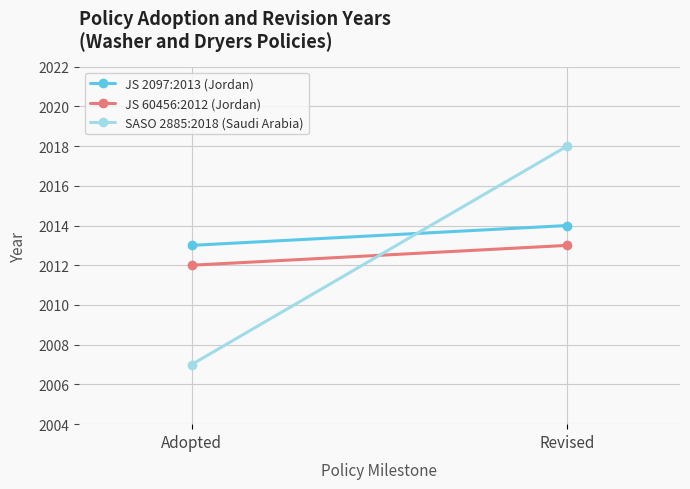

Which series changed the most between Adopted and Revised?

SASO 2885:2018 (Saudi Arabia)